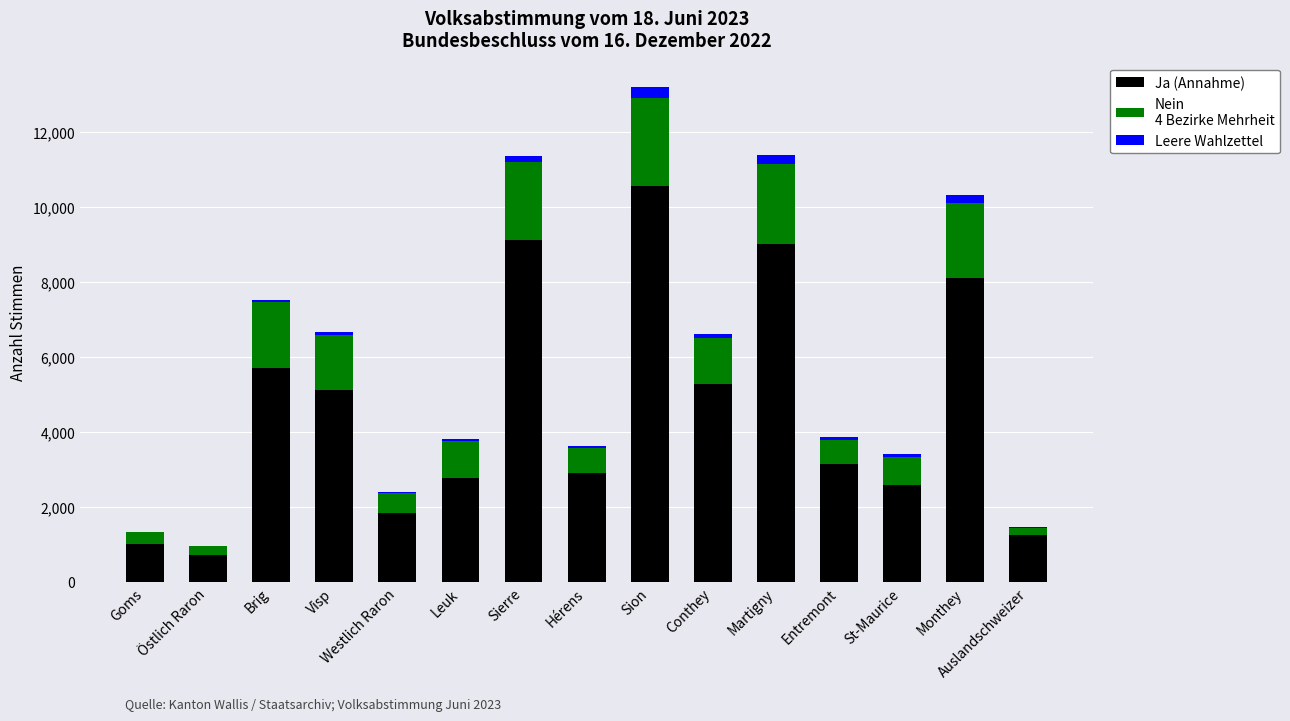

At which category is the sum across all series the highest?

Sion